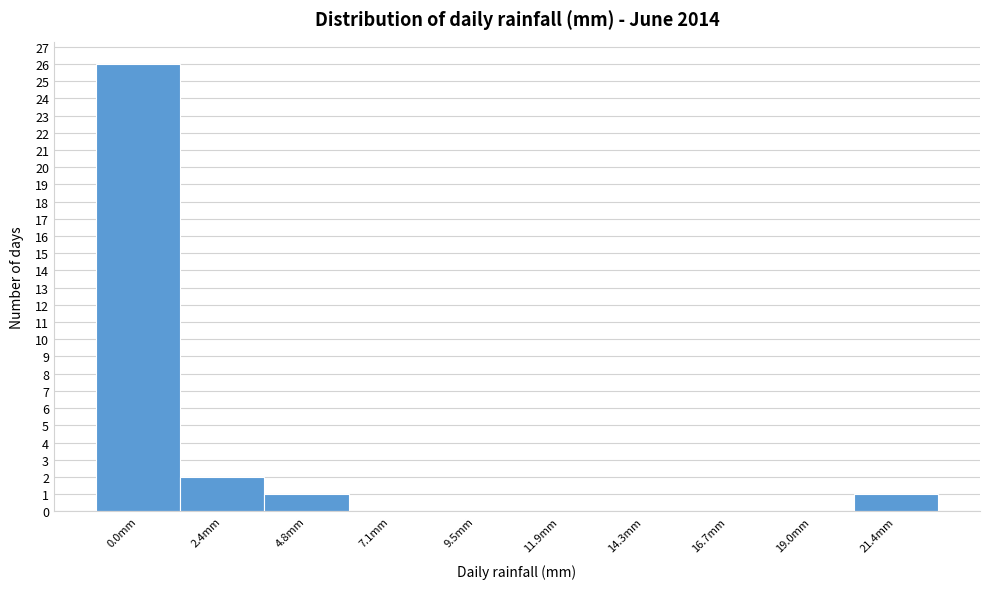

Reading right to left, what are all the values shown in this chart?

21.4mm=1	19.0mm=0	16.7mm=0	14.3mm=0	11.9mm=0	9.5mm=0	7.1mm=0	4.8mm=1	2.4mm=2	0.0mm=26